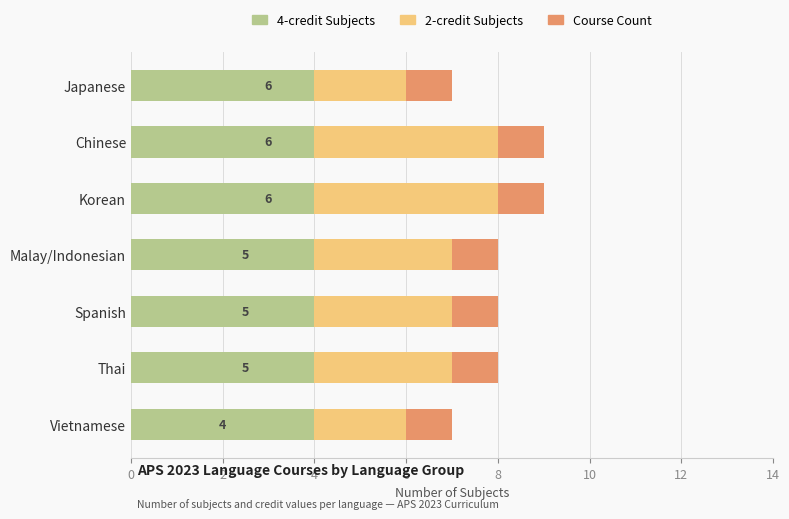

How many values in the 2-credit Subjects series exceed 3?

2